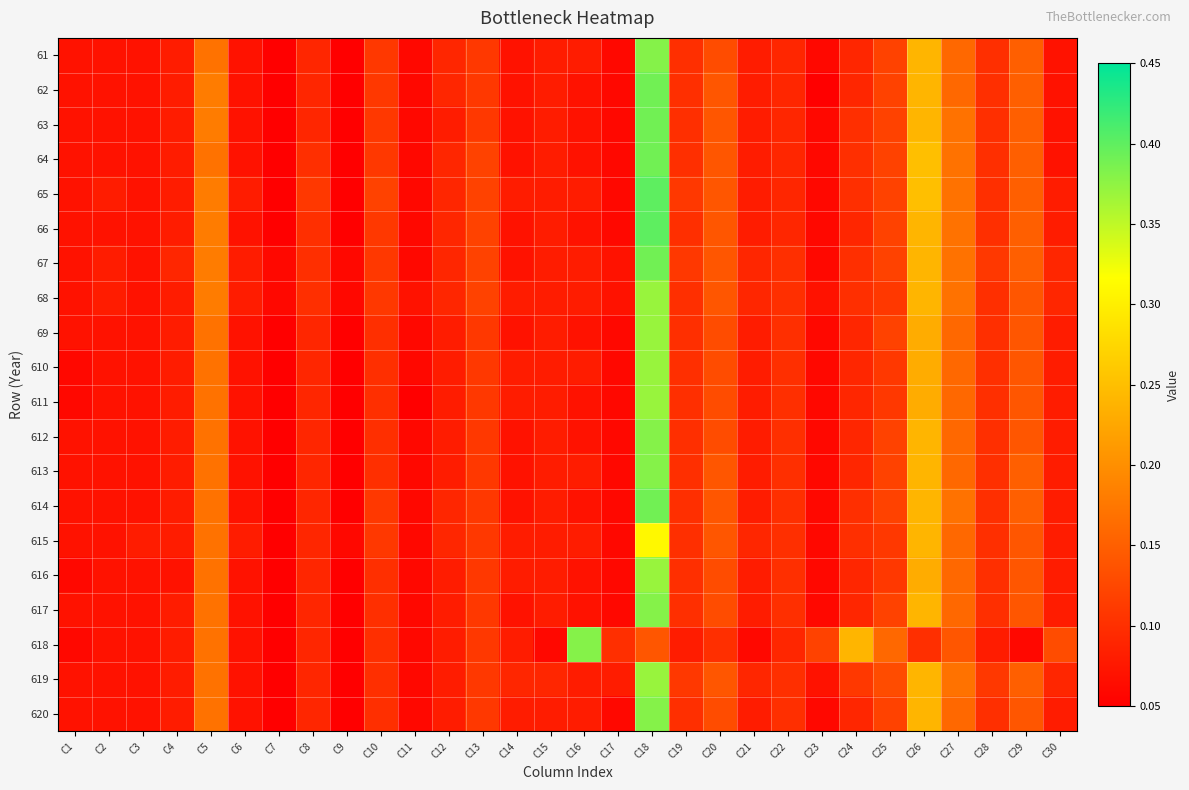

Count the number of data series in this chart.

20